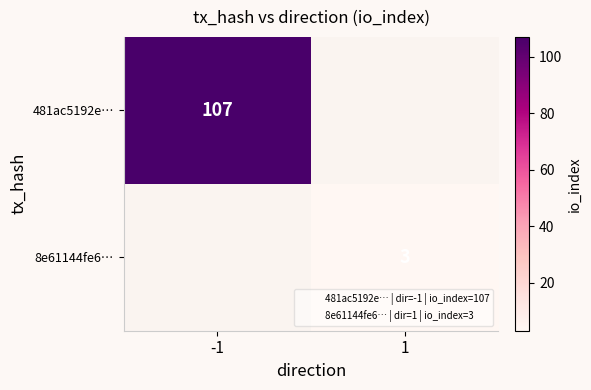

True or false: 481ac5192e… has a value of 107 at -1.

True